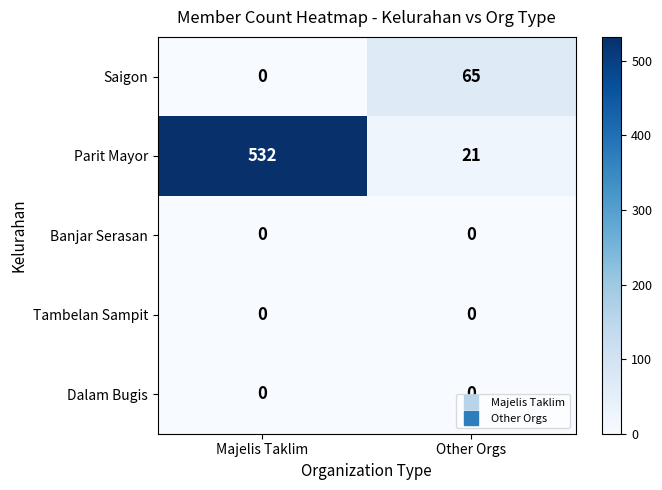

Which category has the highest value across all series?

Majelis Taklim